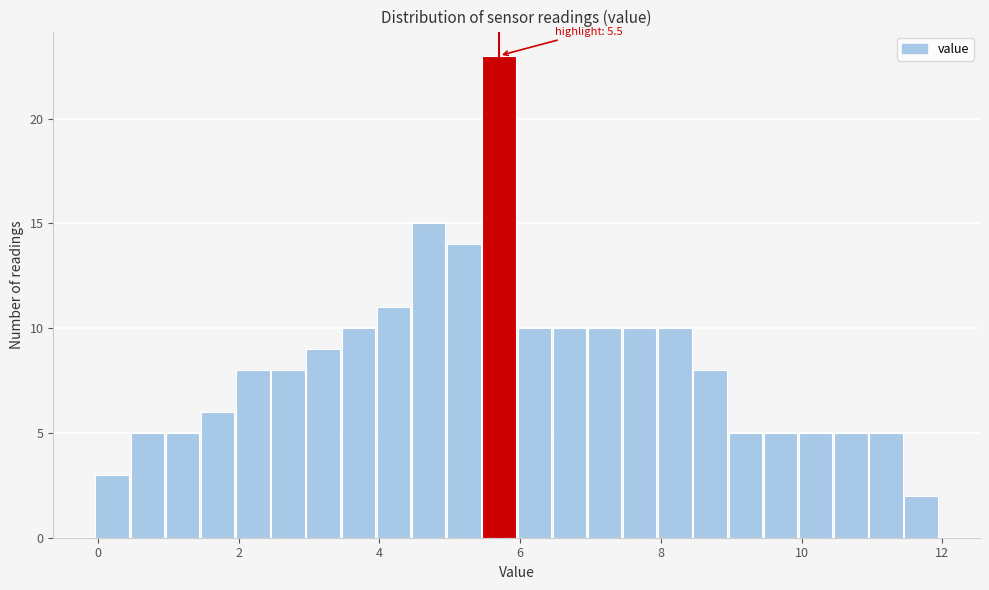

Read against the x-axis, roughly where is the centre of the tallest bar?

5.8